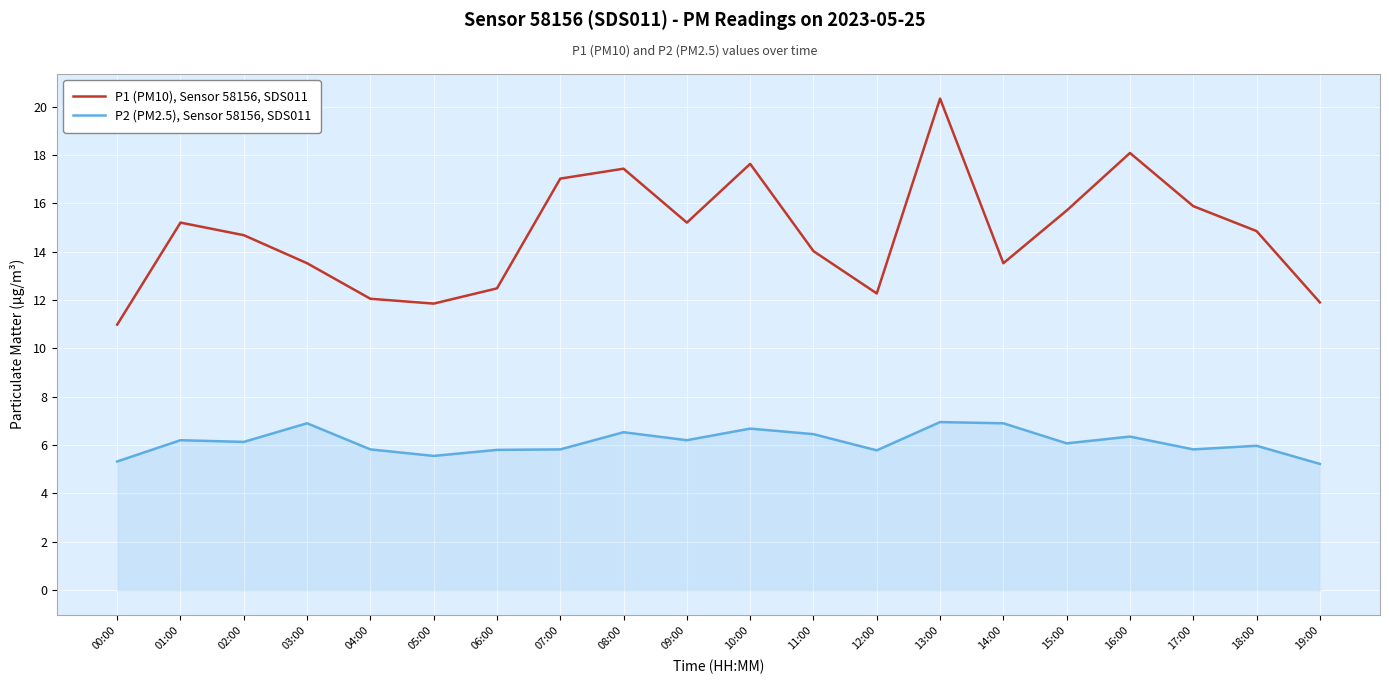

What is the spread (max minus min) of values at 01:00?

9.0